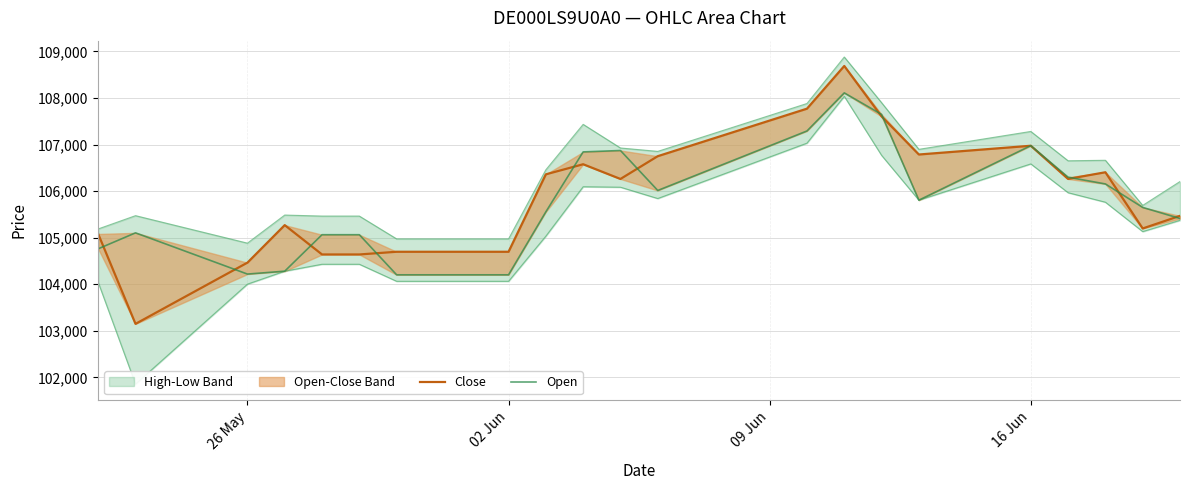

What is the average value of the Open series?

105787